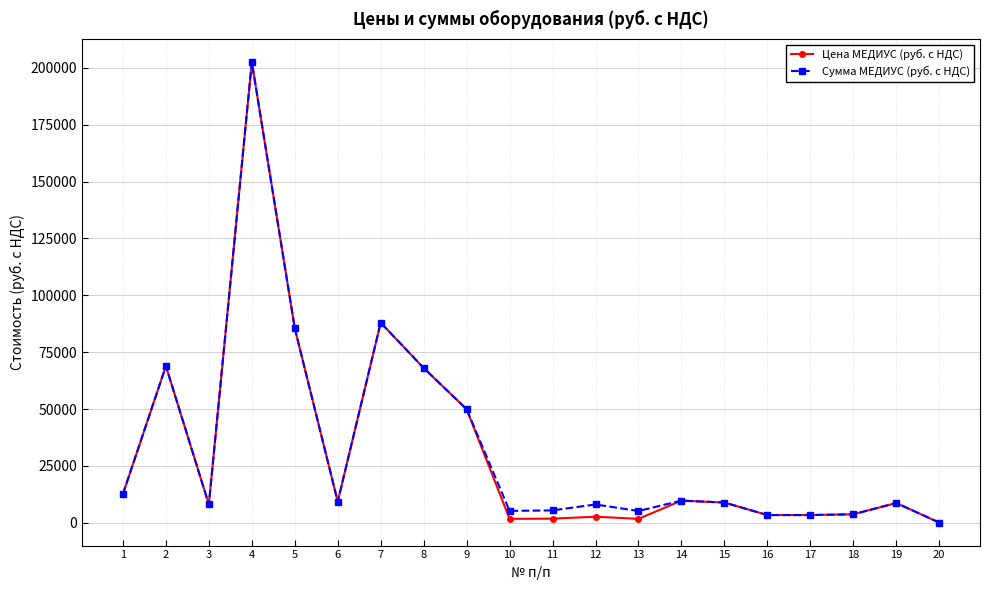

Where is the first local maximum for Цена МЕДИУС (руб. с НДС)?

2